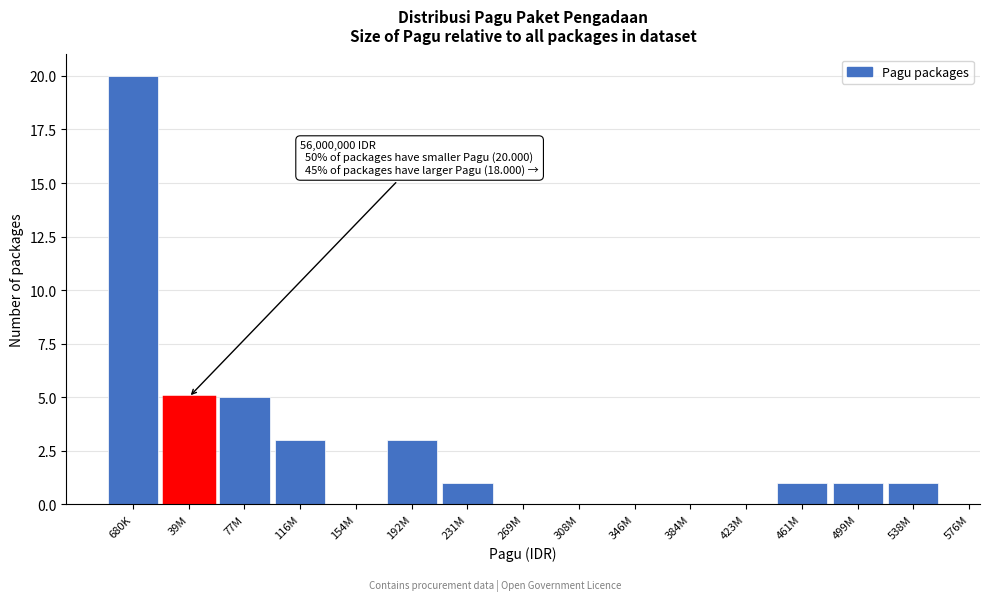

Reading right to left, transcribe all the data shown in this chart.

538M=1	499M=1	461M=1	423M=0	384M=0	346M=0	308M=0	269M=0	231M=1	192M=3	154M=0	116M=3	77M=5	39M=5	680K=20